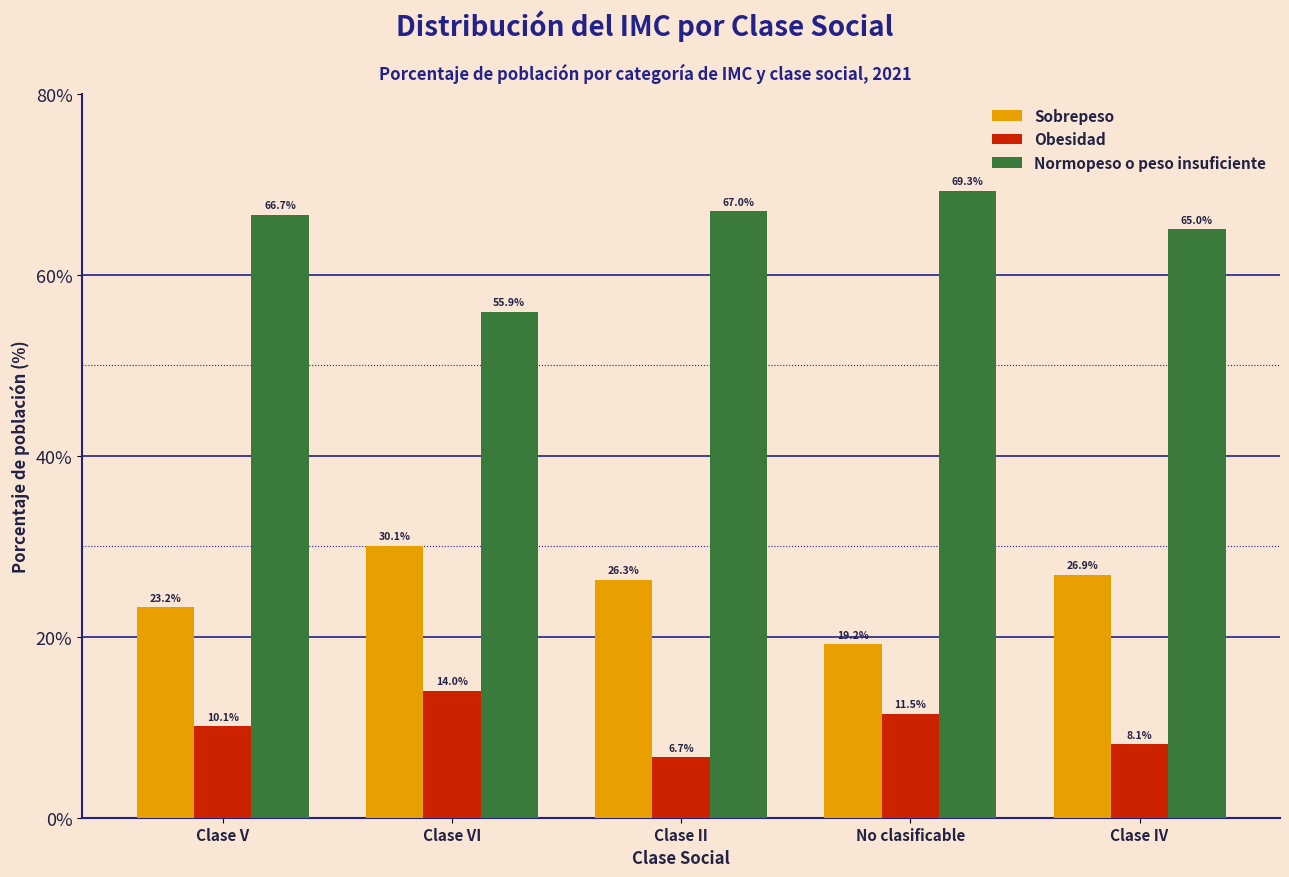

Reading right to left, list all the values displayed in this chart.

Sobrepeso: 26.9	19.2	26.3	30.1	23.2
Obesidad: 8.1	11.5	6.7	14.0	10.1
Normopeso o peso insuficiente: 65.0	69.3	67.0	55.9	66.7